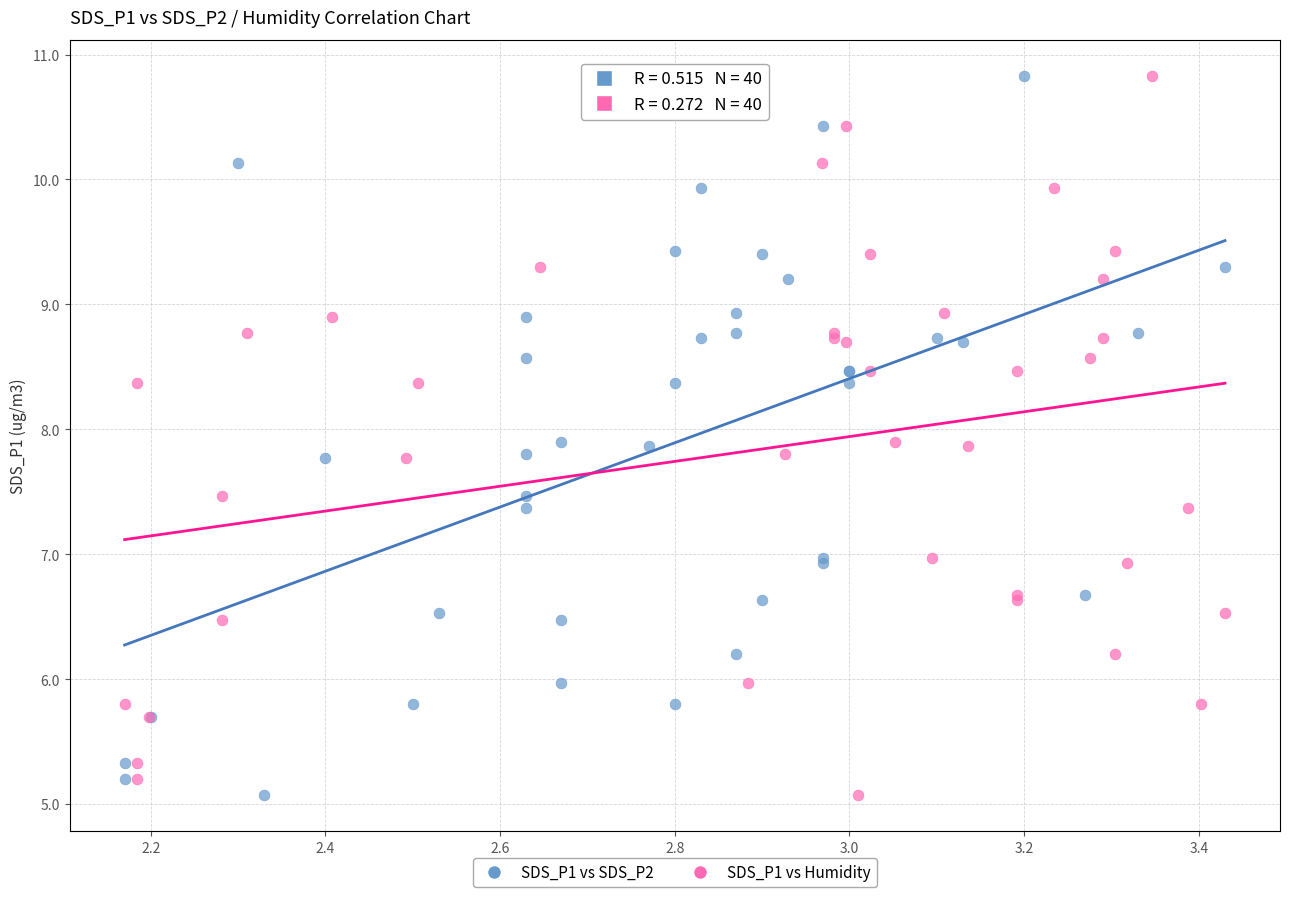

What are all the series names shown in the legend?

SDS_P1 vs SDS_P2, SDS_P1 vs Humidity